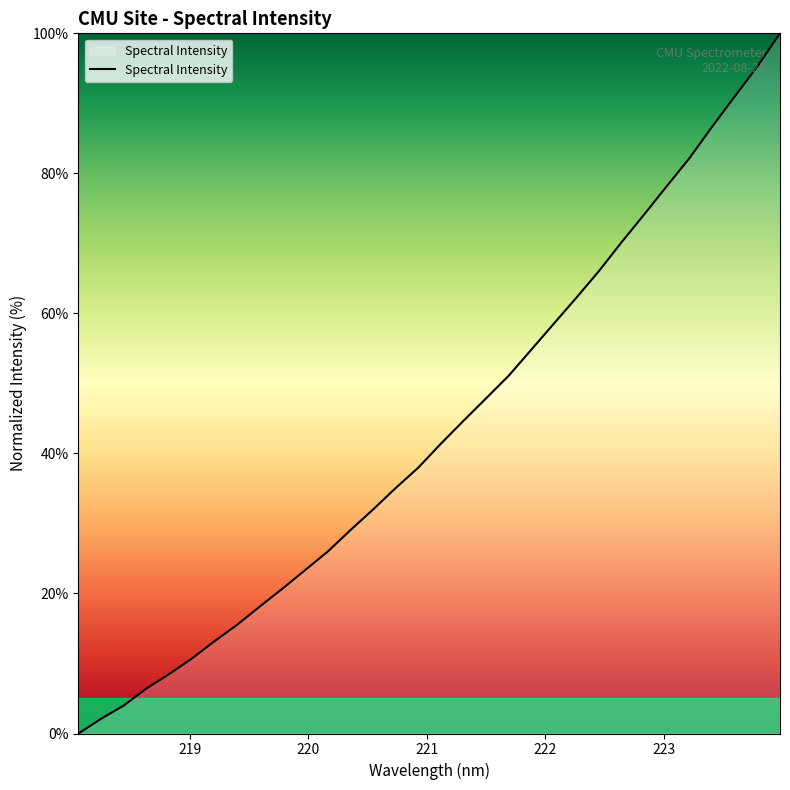

How many values are below 41?

16